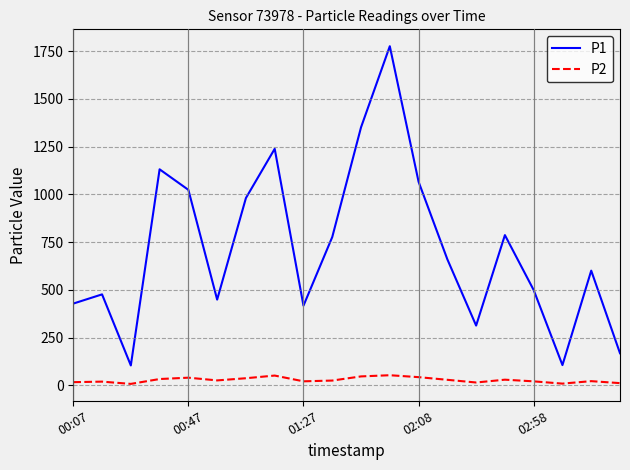

True or false: P1 and P2 cross at least once.

False